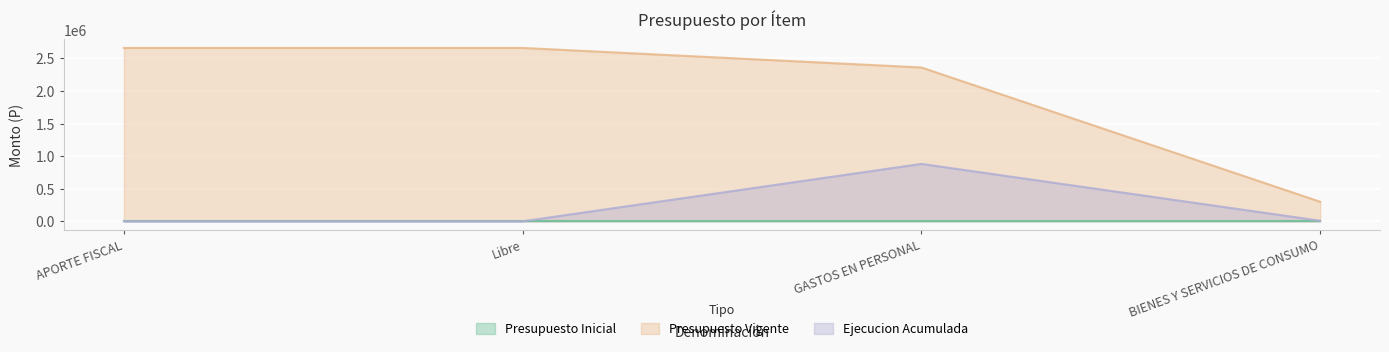

Which series has the largest total across all categories?

Presupuesto Vigente